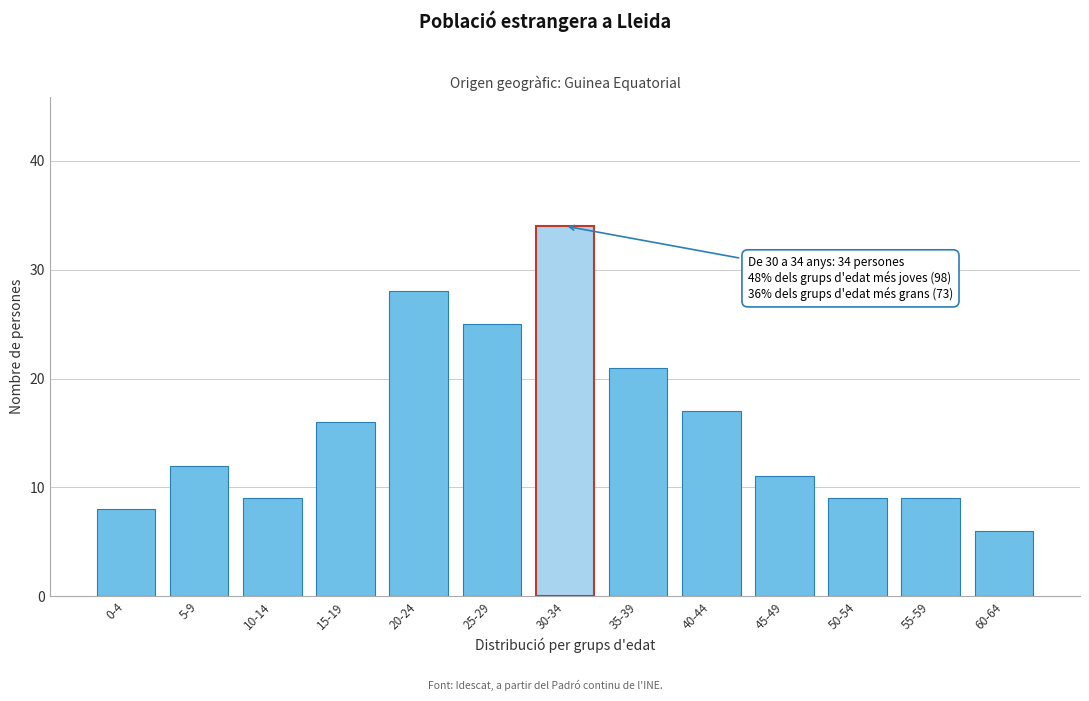

Reading left to right, list all the values displayed in this chart.

0-4=8	5-9=12	10-14=9	15-19=16	20-24=28	25-29=25	30-34=34	35-39=21	40-44=17	45-49=11	50-54=9	55-59=9	60-64=6